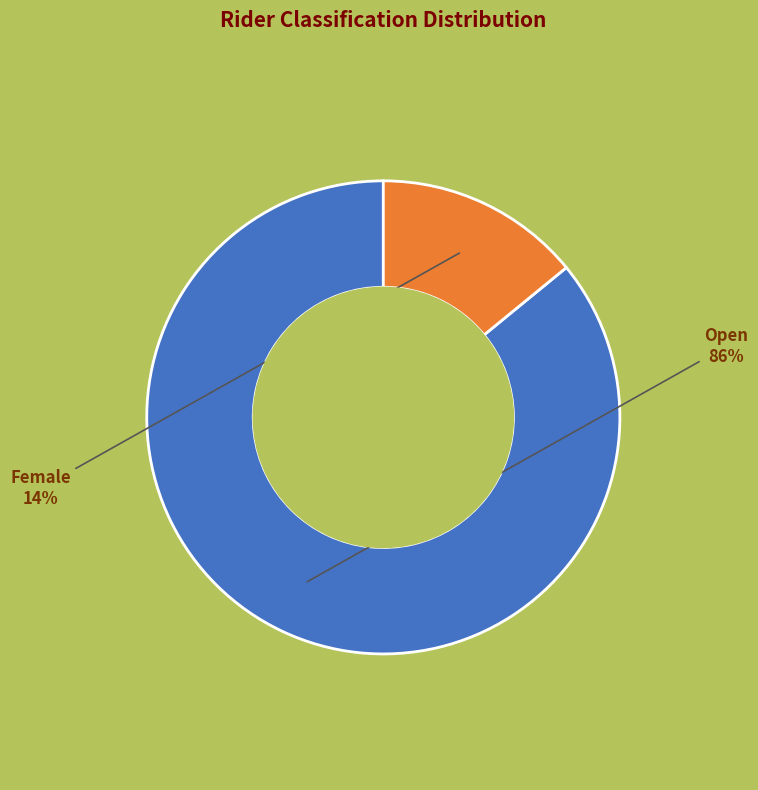

What percentage is the Female slice, to the nearest percent?

14%